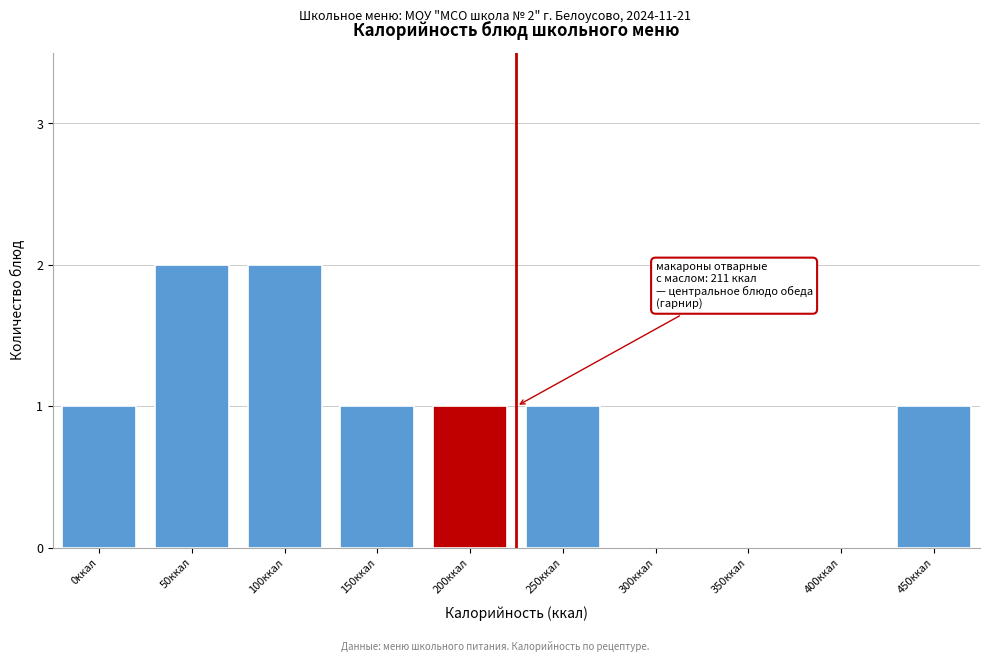

Reading left to right, list all the values displayed in this chart.

0ккал=1	50ккал=2	100ккал=2	150ккал=1	200ккал=1	250ккал=1	300ккал=0	350ккал=0	400ккал=0	450ккал=1